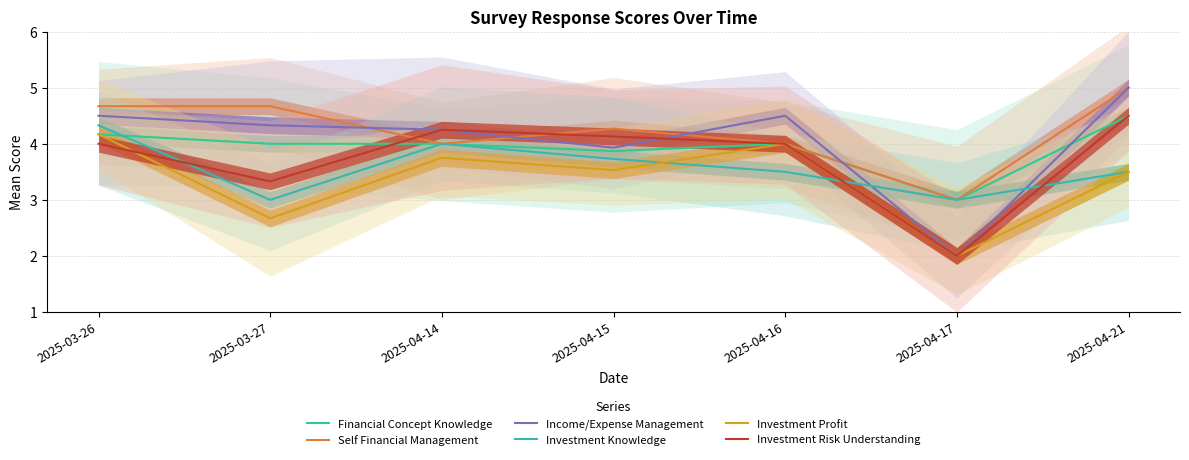

What is the minimum value for Self Financial Management?

3.0